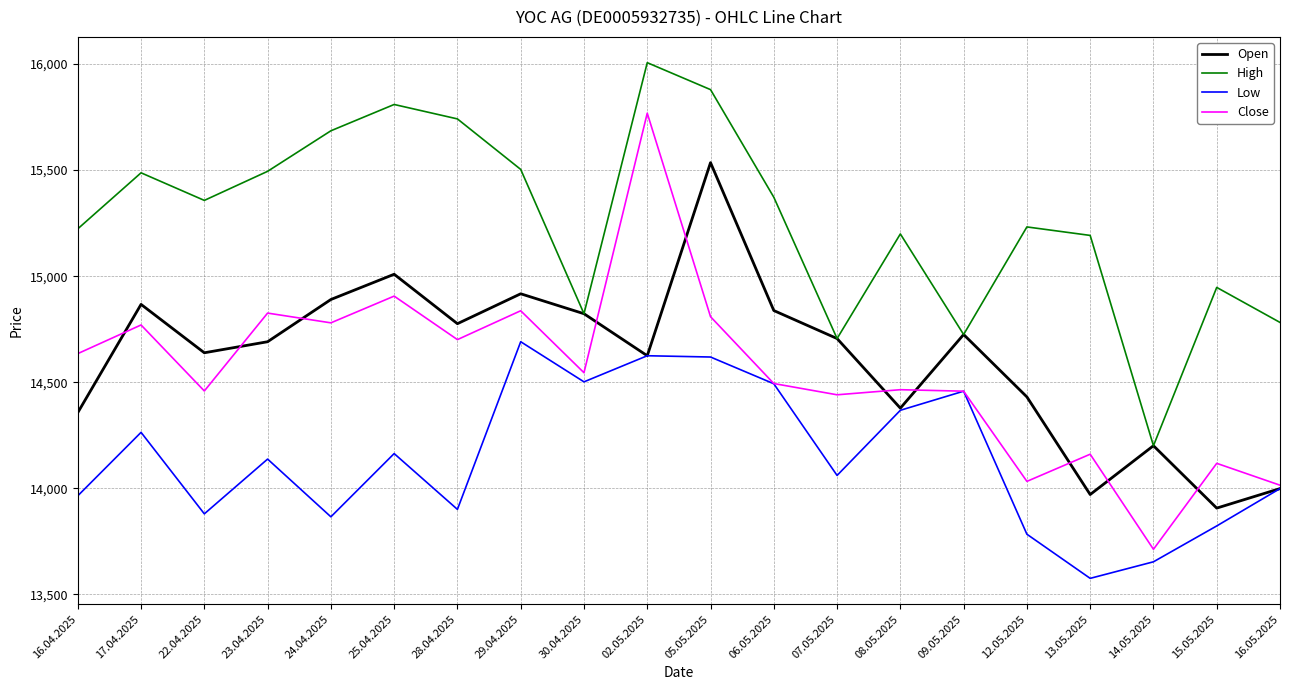

What is the approximate value of Open at 23.04.2025?

14691